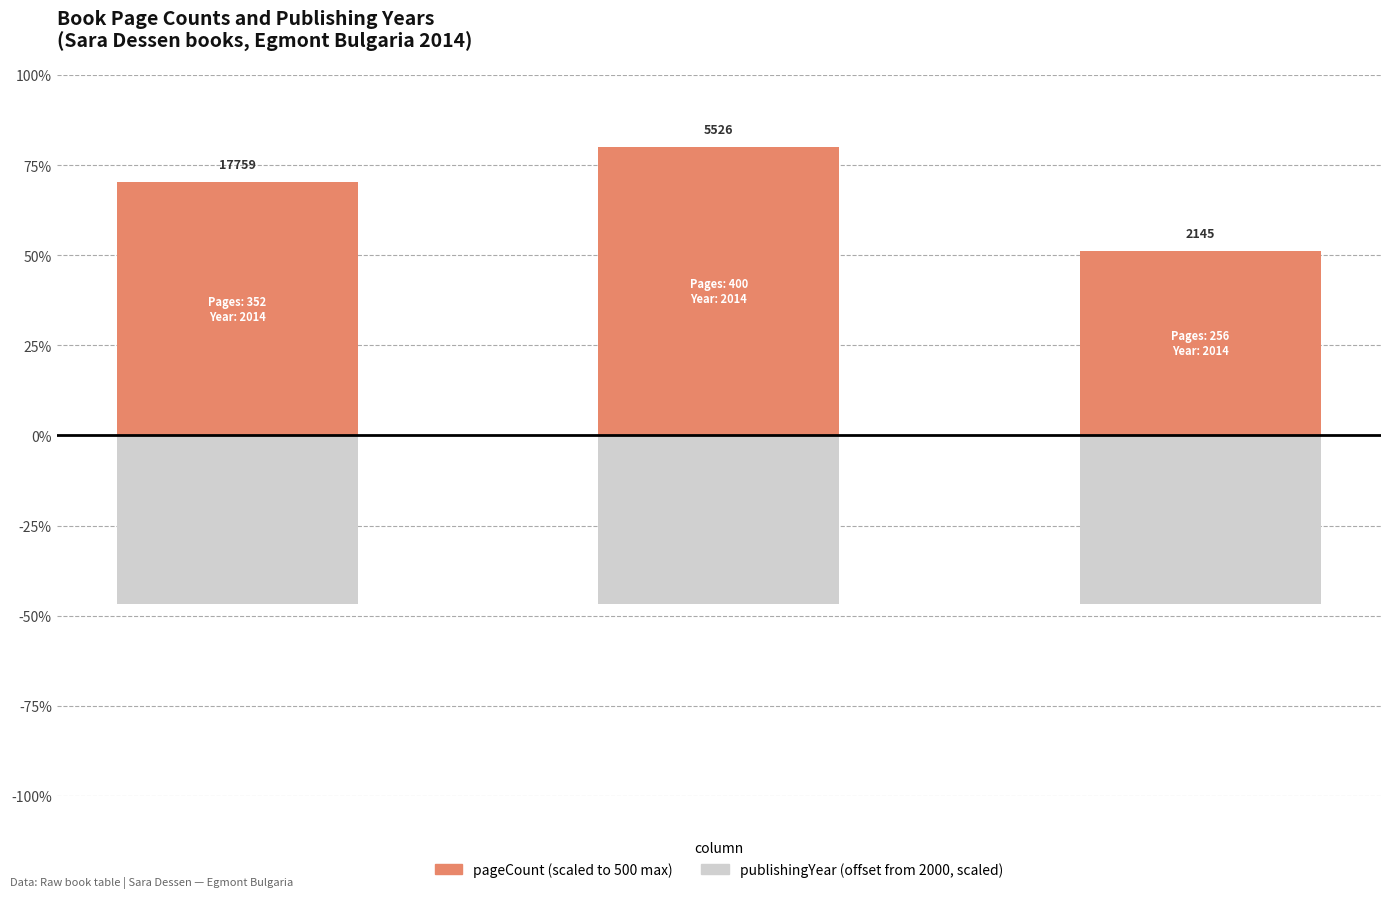

What is the total value across all series at 0?

23.7